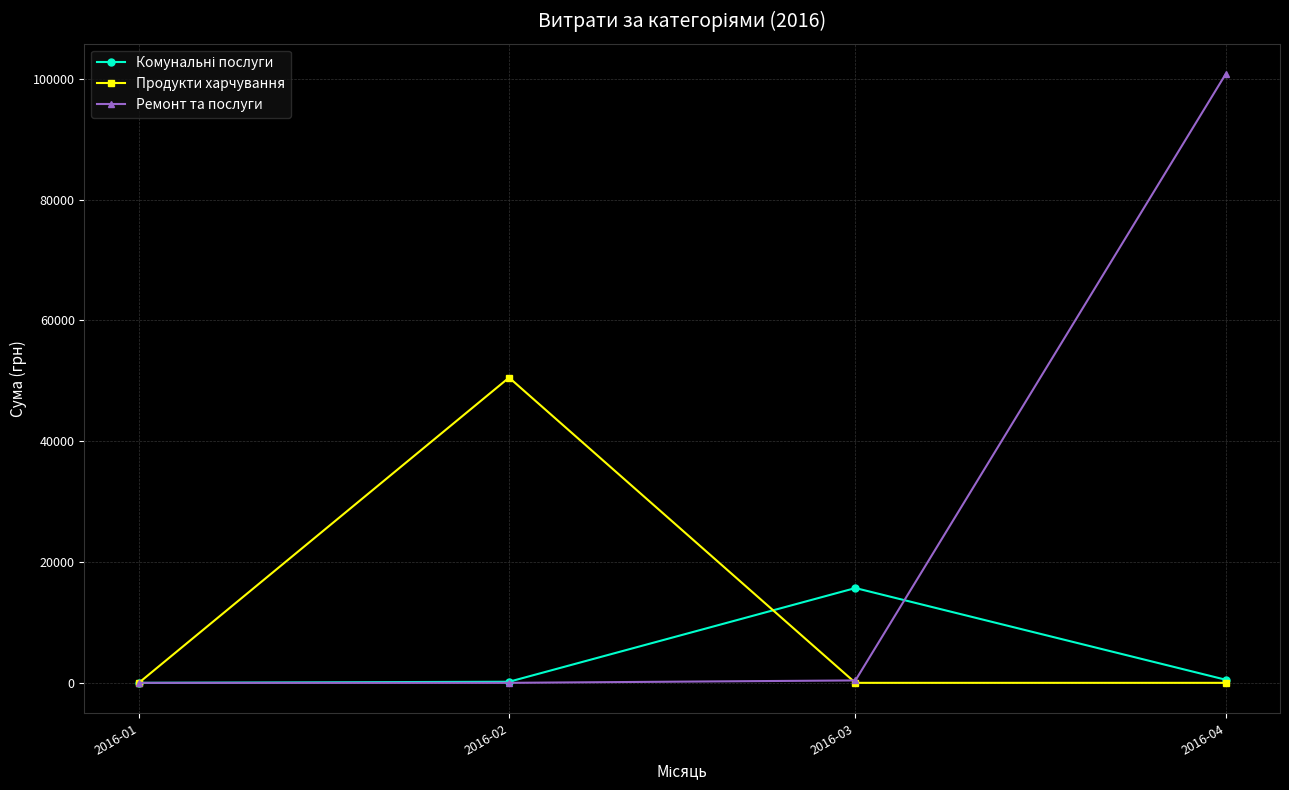

Which series changed the most between 2016-02 and 2016-03?

Продукти харчування